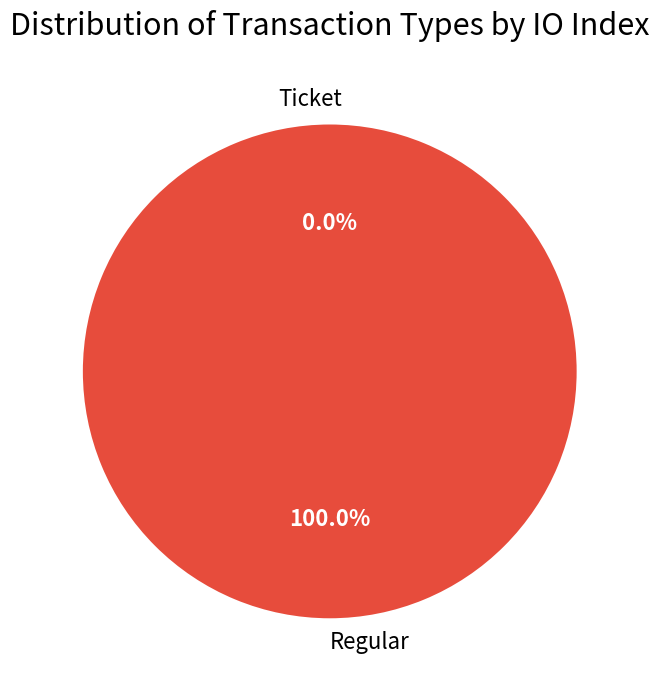

Is Ticket the majority of the pie?

No